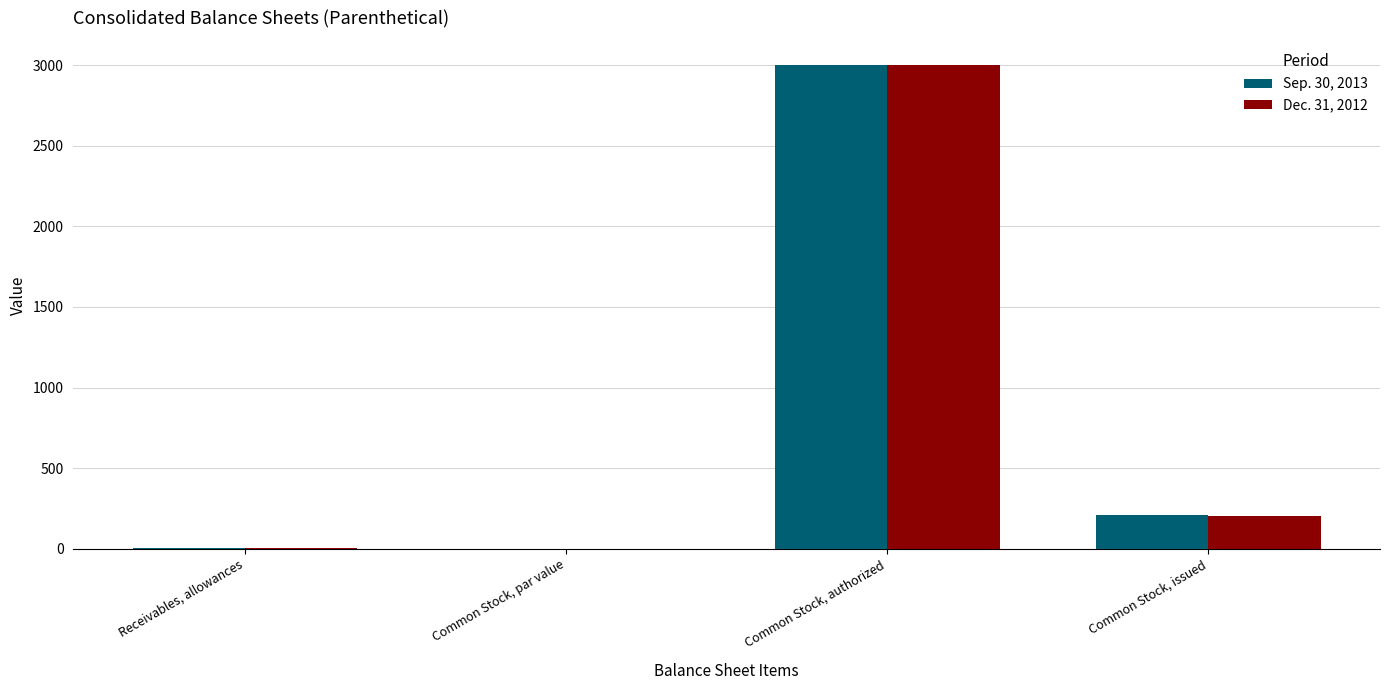

Is the value of Sep. 30, 2013 at Common Stock, par value greater than the value of Dec. 31, 2012 at Common Stock, issued?

No